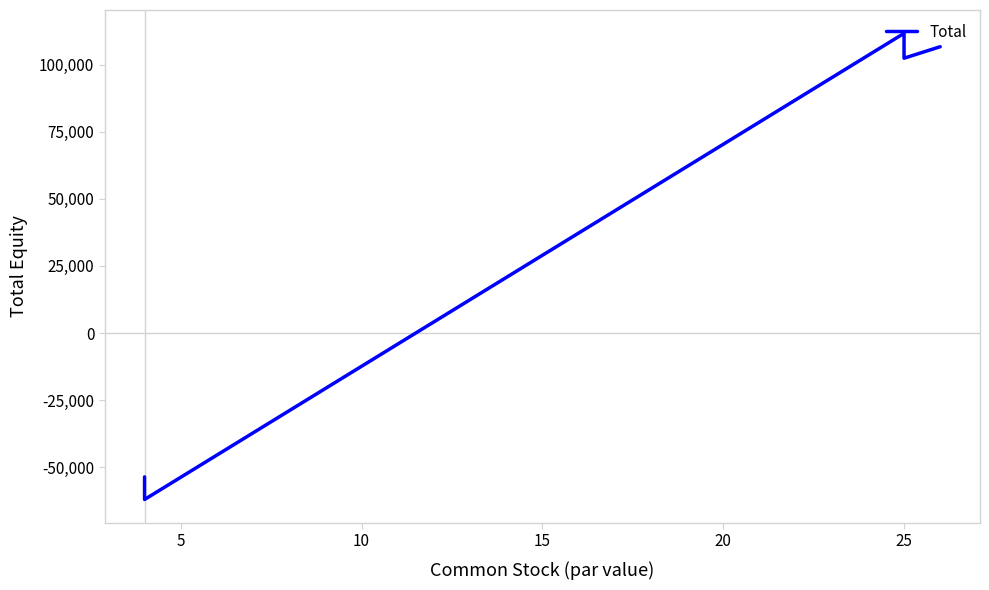

What is the value of the 3rd point from the left?

111612